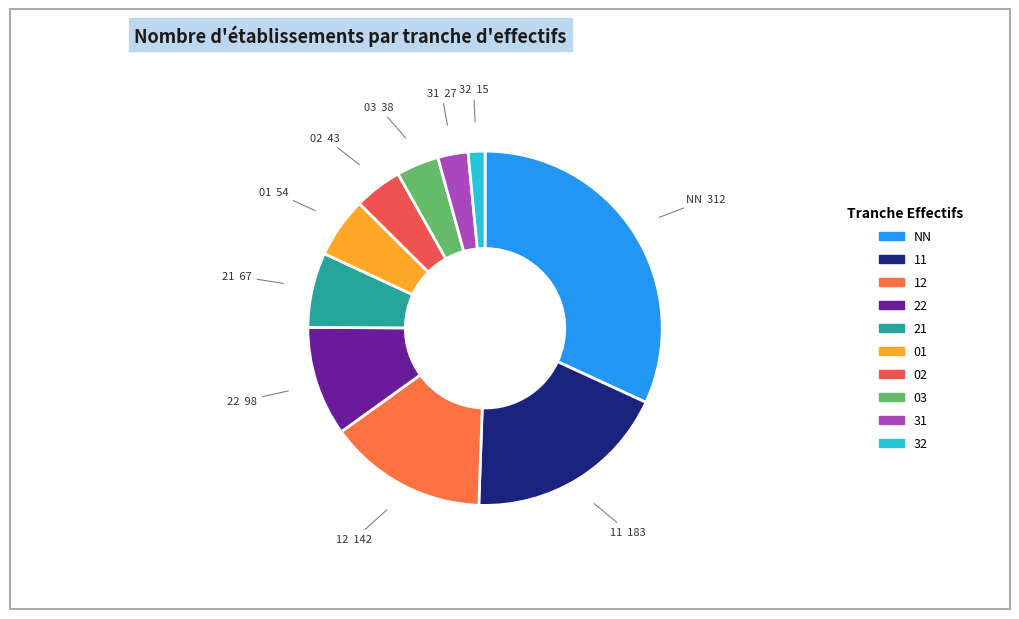

Which has a higher value, 21 or 12?

12